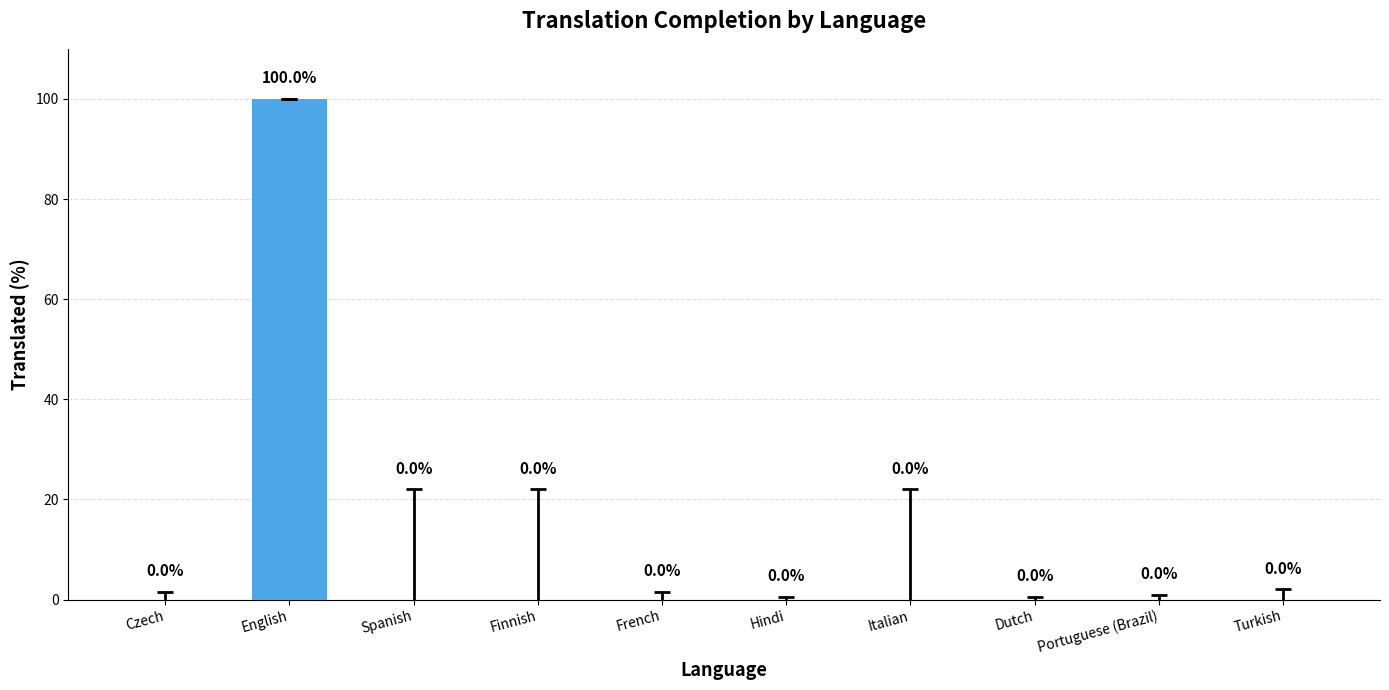

Are the bars grouped side by side (vs. stacked)?

No